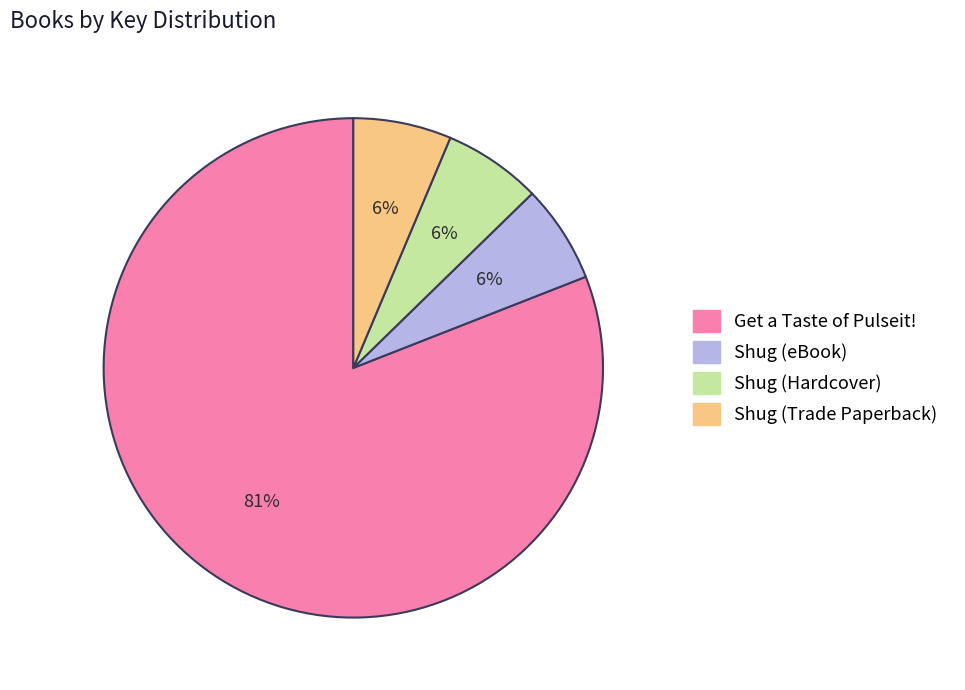

Does any single category account for the majority?

Yes